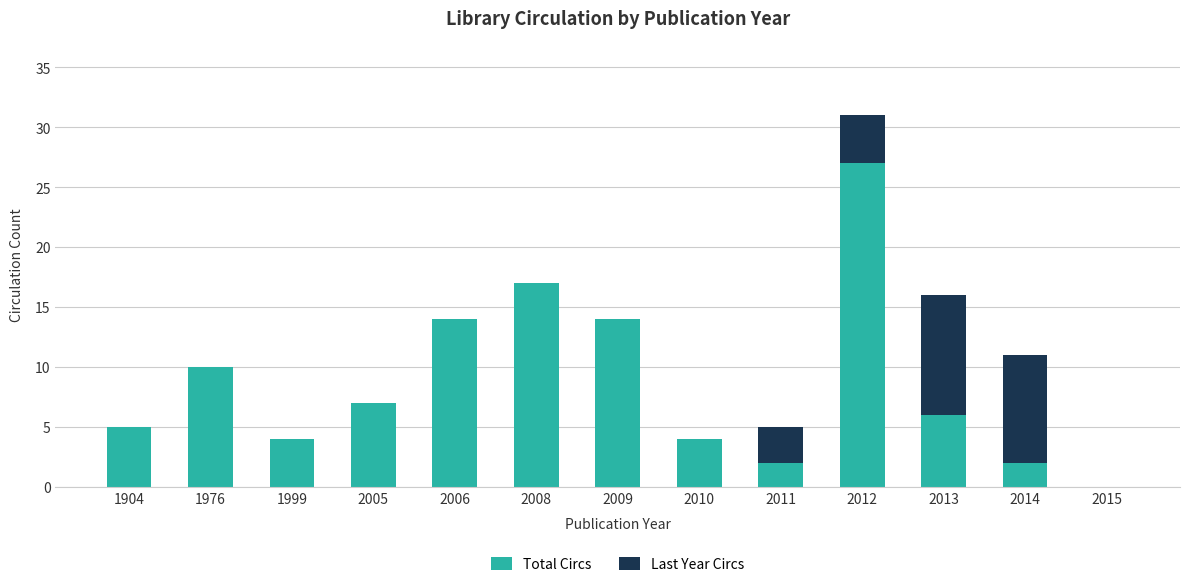

At which category is the sum across all series the highest?

2012